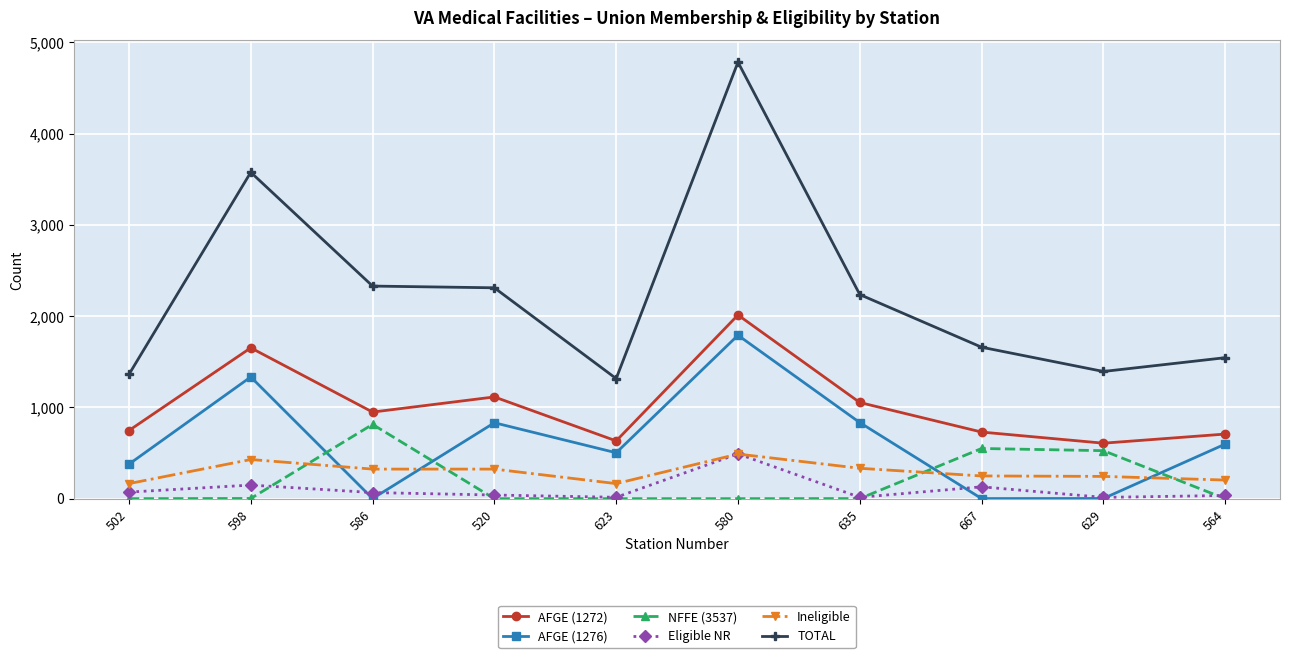

Which series has the largest total across all categories?

TOTAL